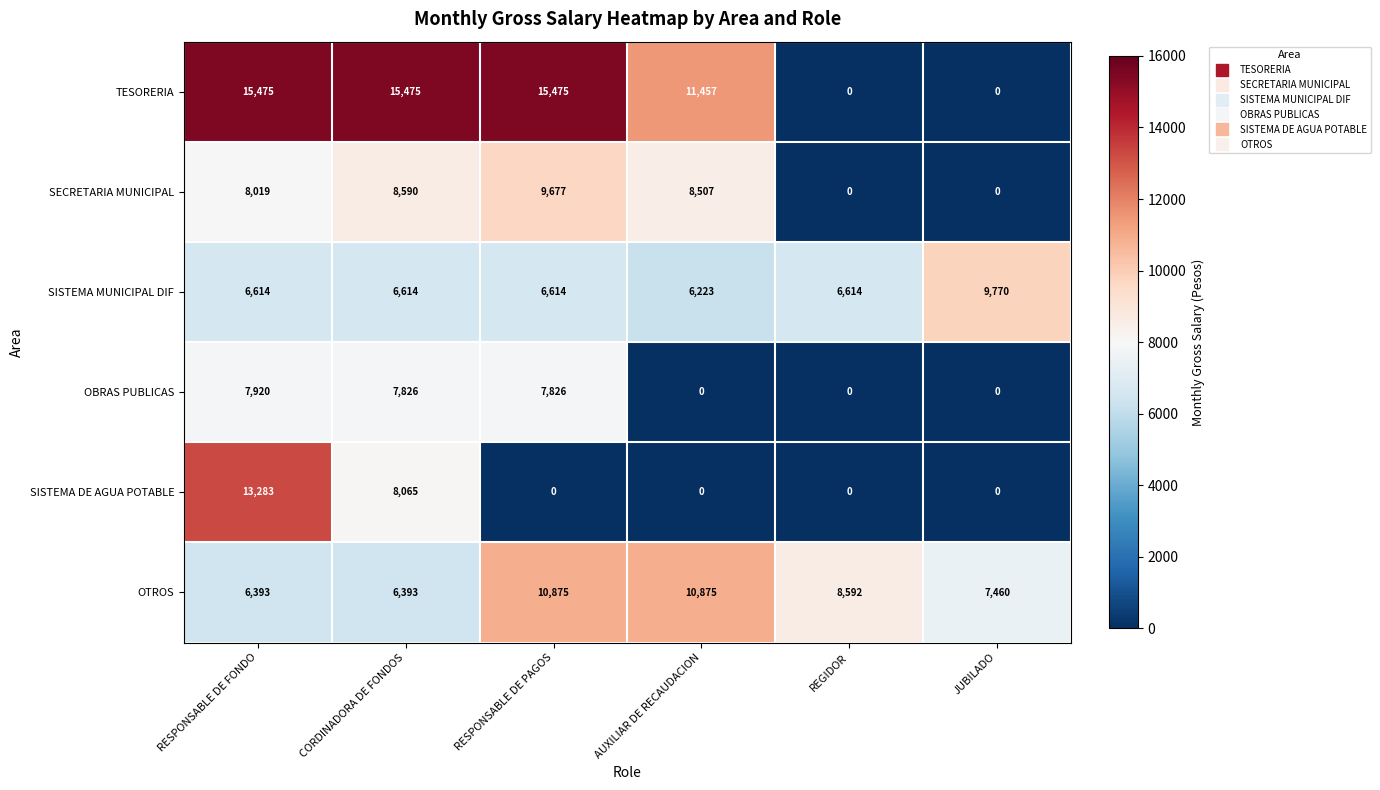

Read the OBRAS PUBLICAS value at CORDINADORA DE FONDOS, to the nearest 100.

7800